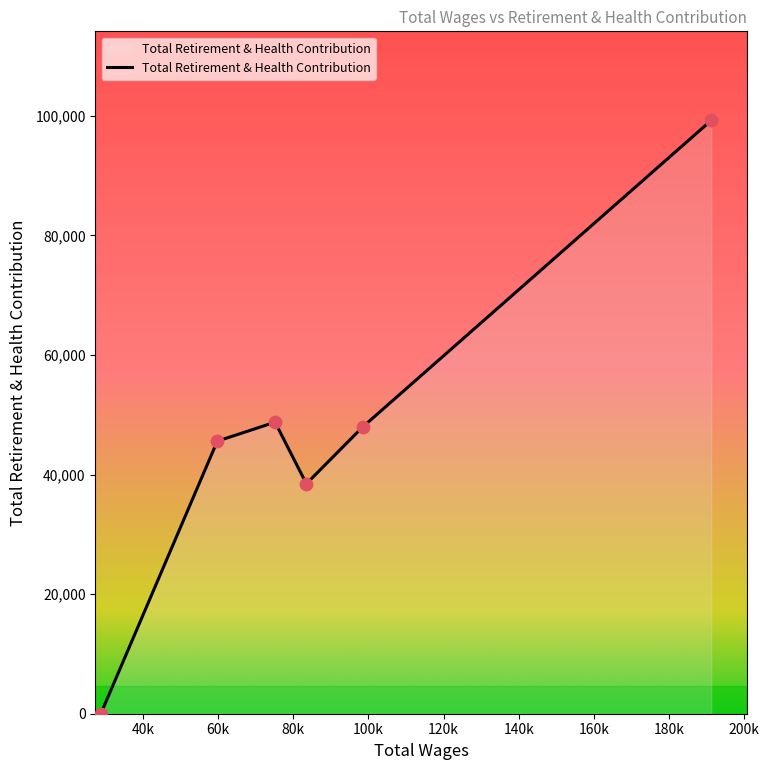

What is the sum of all values?

279968